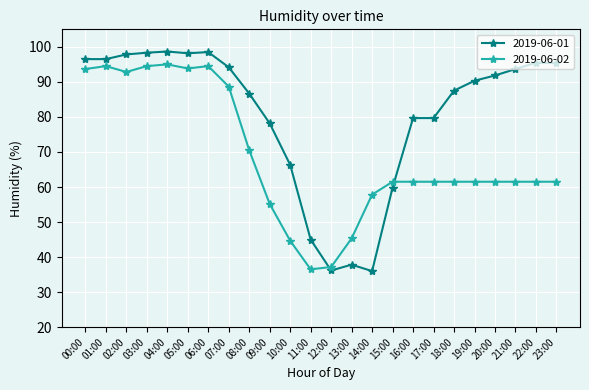

At which label is 2019-06-01 closest to 67?

10:00